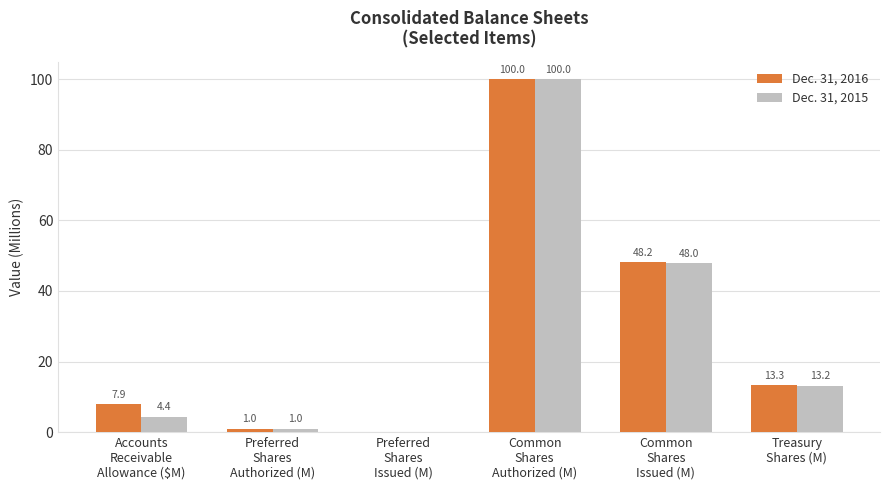

Which series has the largest total across all categories?

Dec. 31, 2016